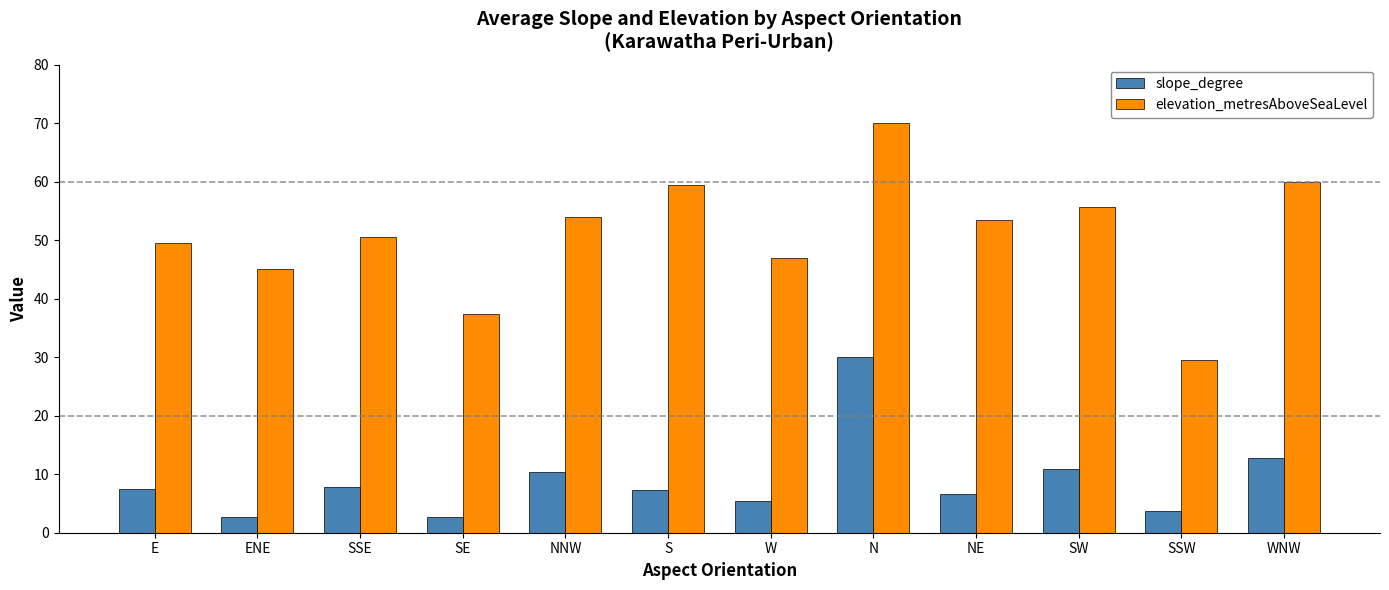

How many series are shown in this chart?

2